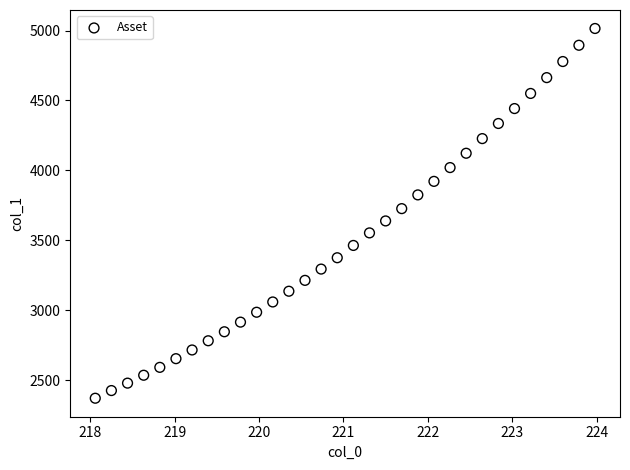

What is the range of X values (max minus min)?

5.9